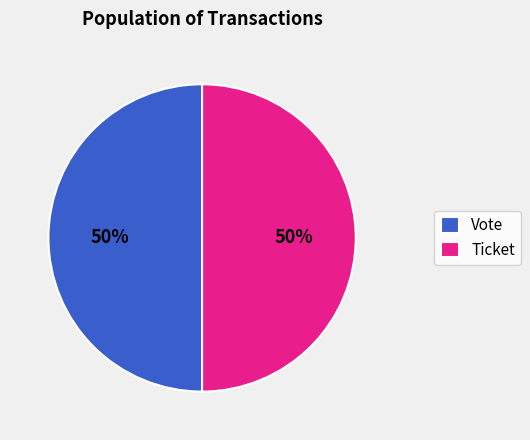

To the nearest percent, what portion does Ticket represent?

50%